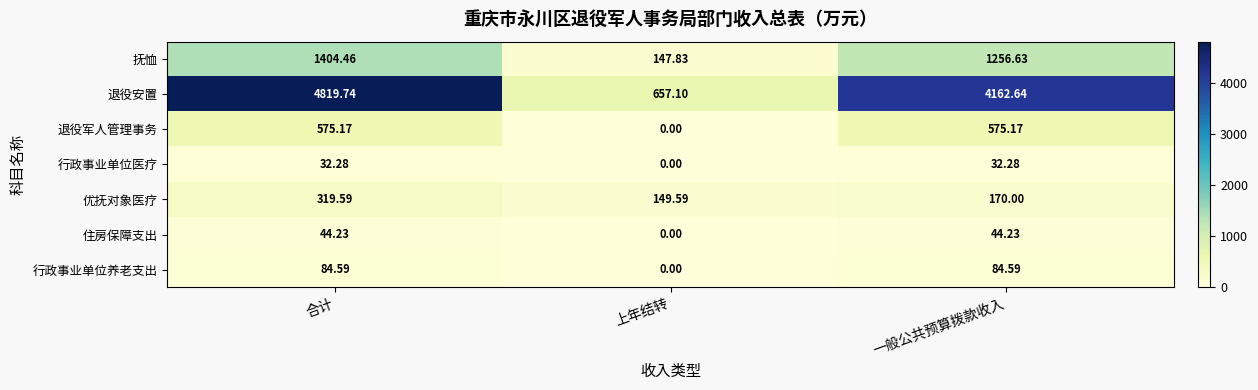

How many data points in 抚恤 are above 1256?

2